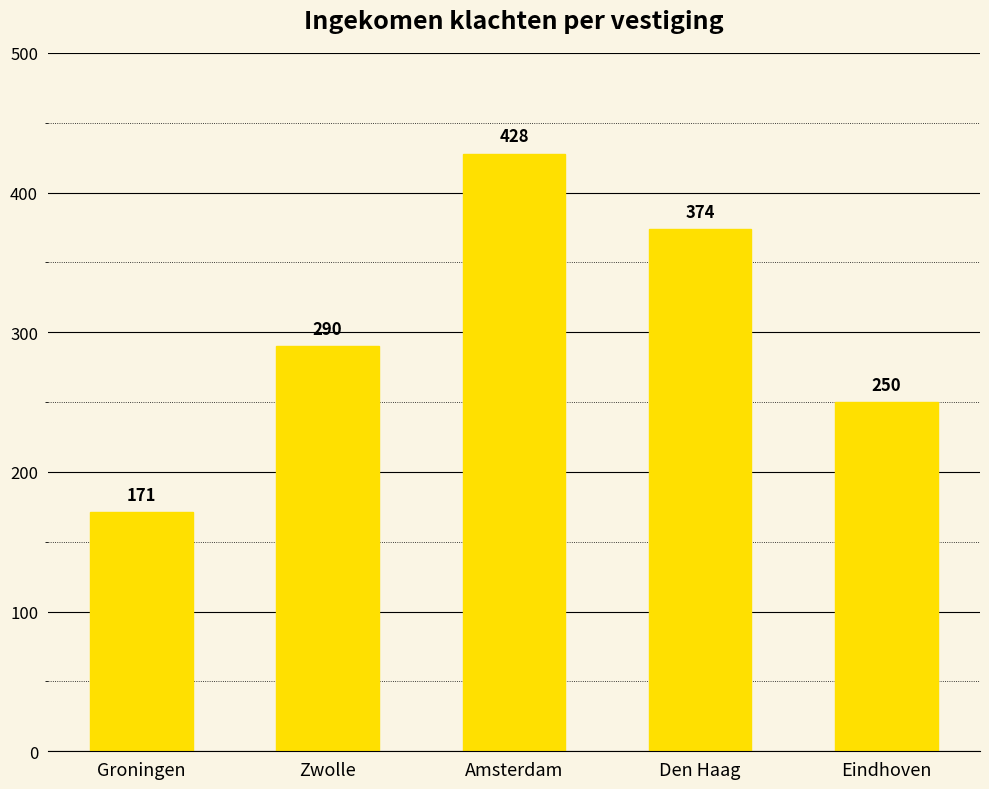

Read the value at Den Haag, to the nearest 10.

370